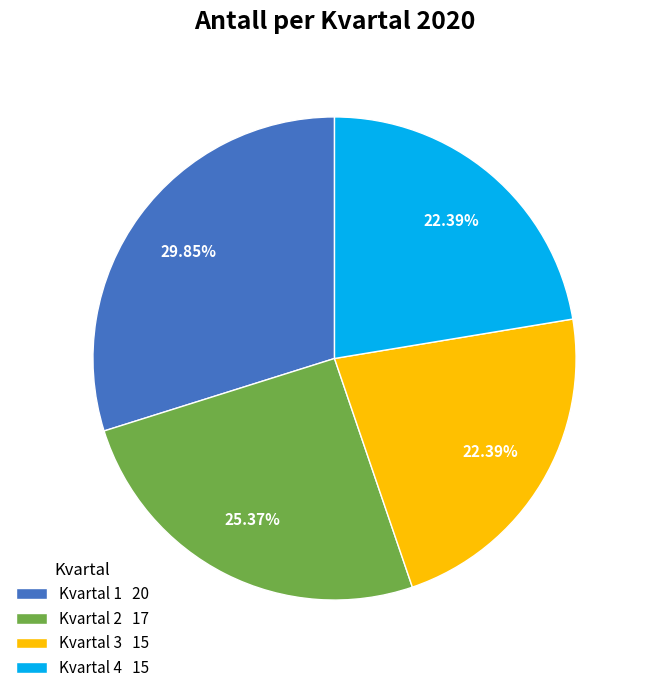

Combined, do Kvartal 3 15 and Kvartal 1 20 account for over 50%?

Yes